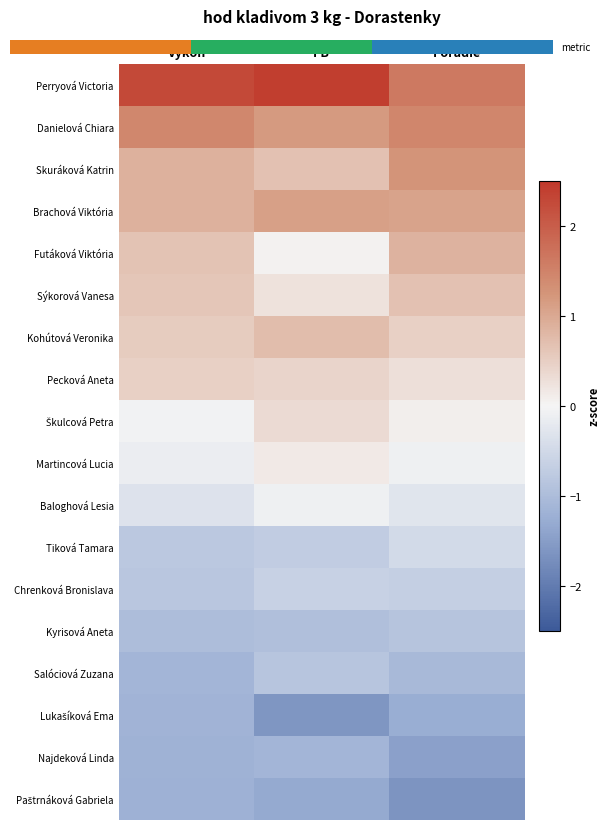

What is the approximate value of Sýkorová Vanesa at PB?

0.2